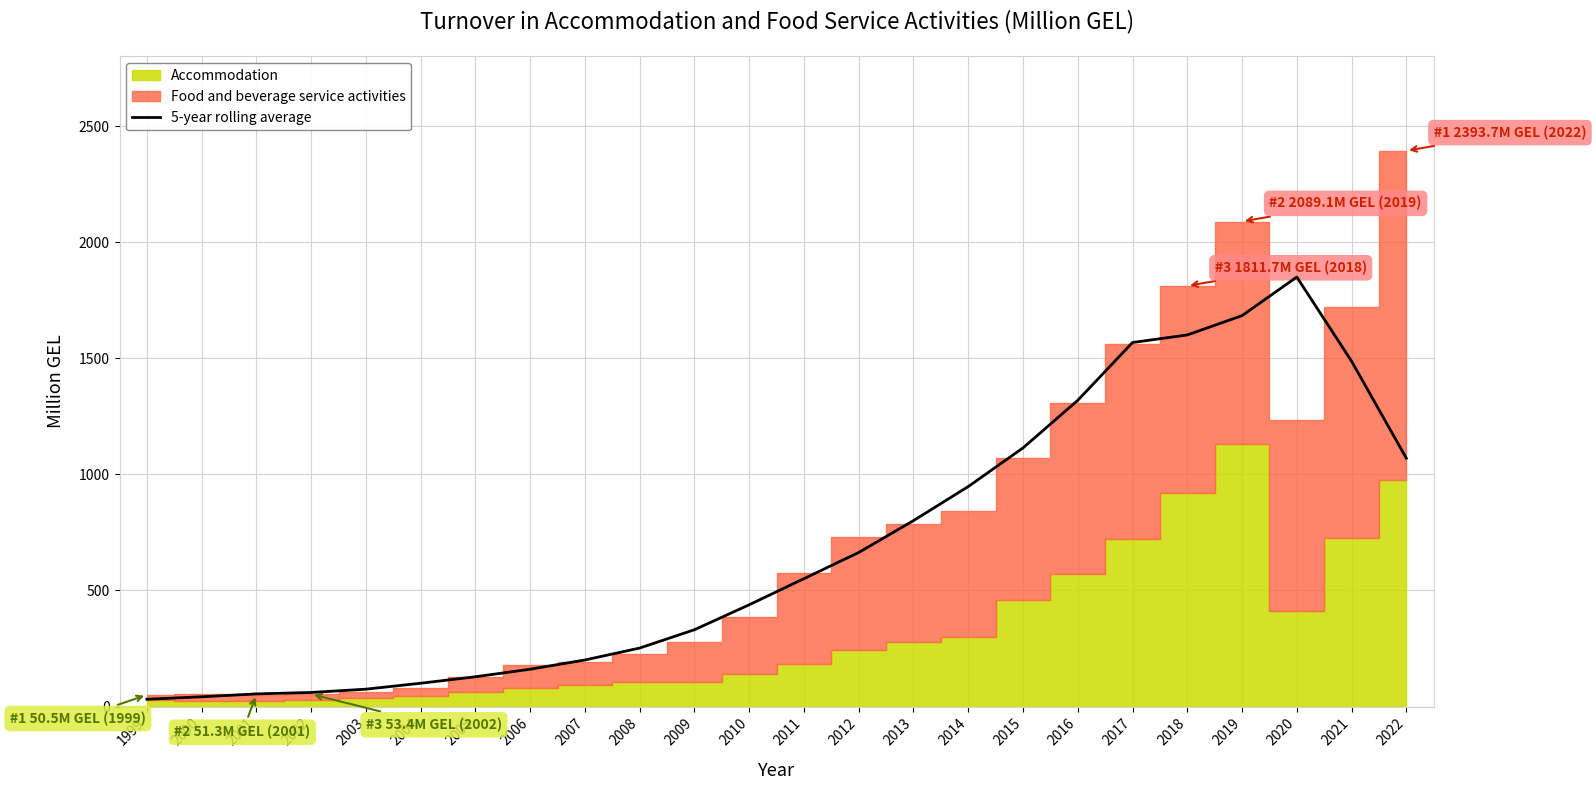

What is the difference between the second highest and second lowest values?

1641.5